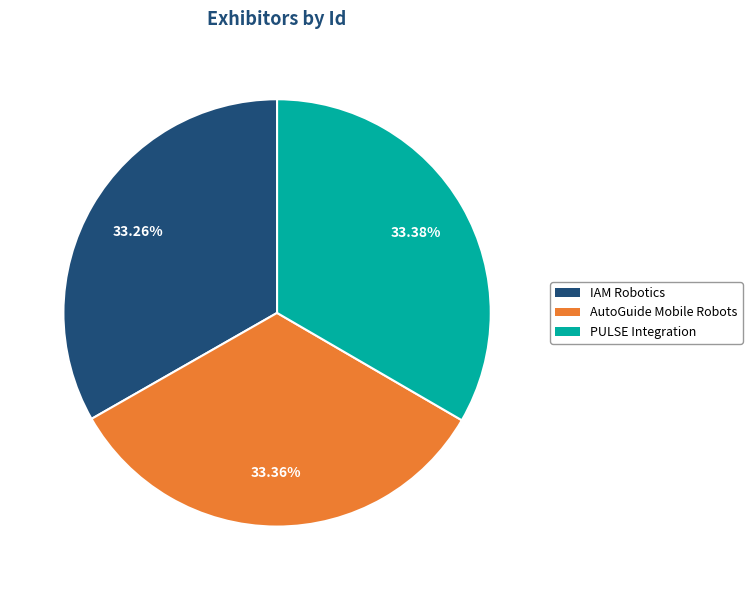

To the nearest percent, what percentage of the pie is AutoGuide Mobile Robots?

33%